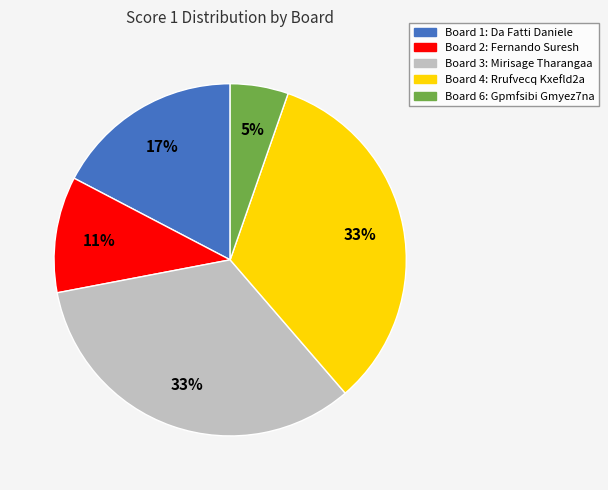

Does any single category account for the majority?

No